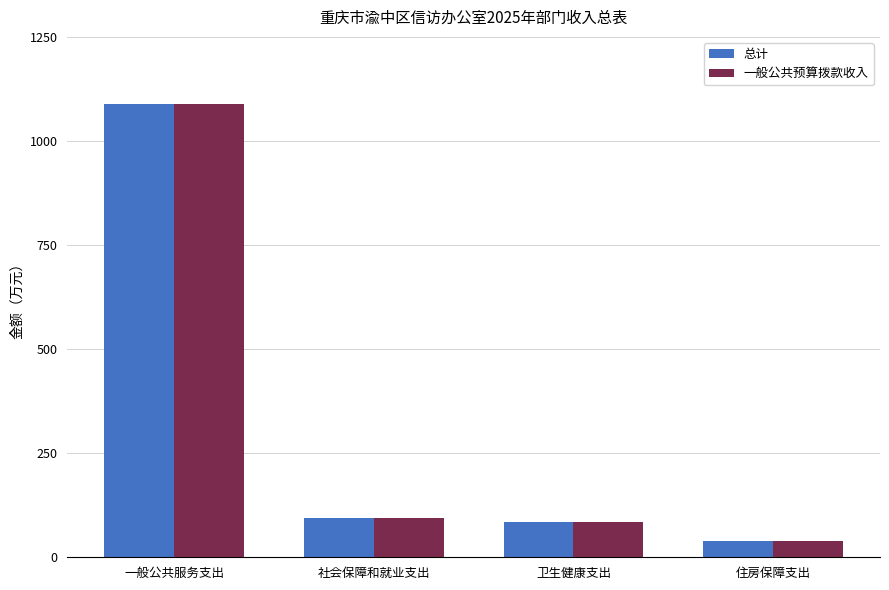

Reading left to right, extract all data points from this chart.

总计: 1088.0	94.0	85.4	38.8
一般公共预算拨款收入: 1088.0	94.0	85.4	38.8